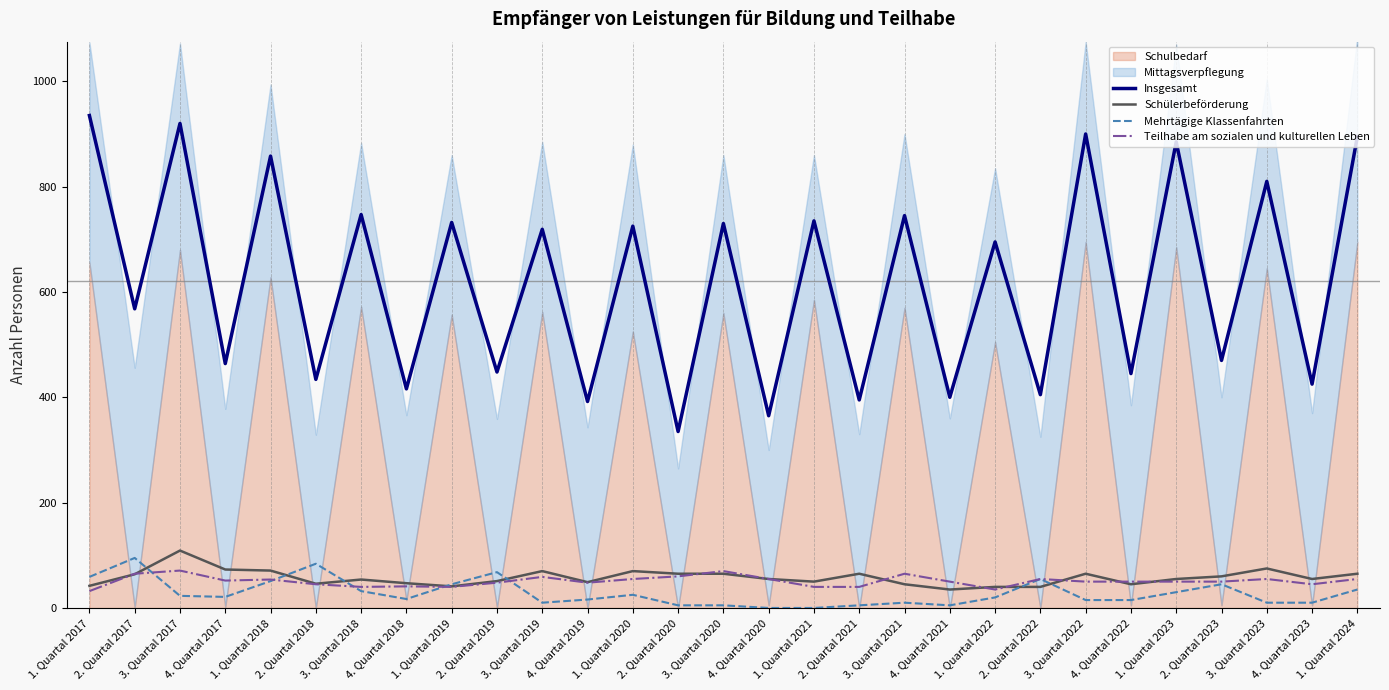

What is the label of the 6th point from the left?

2. Quartal 2018